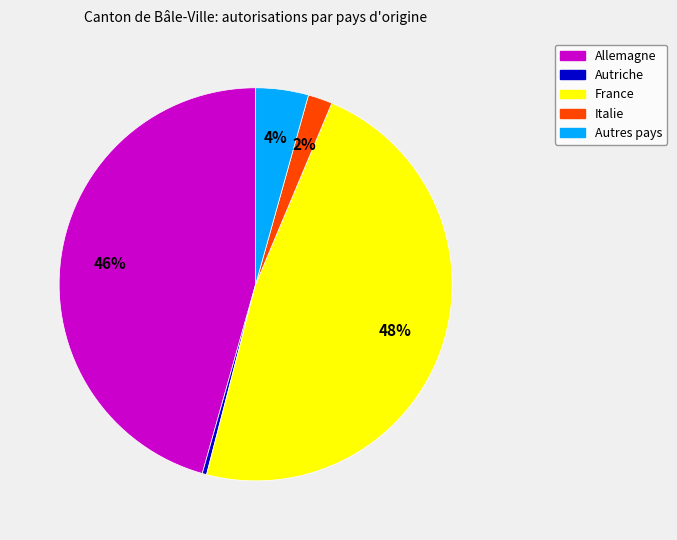

Approximately how many times larger is the value at France compared to Autriche?

133.2